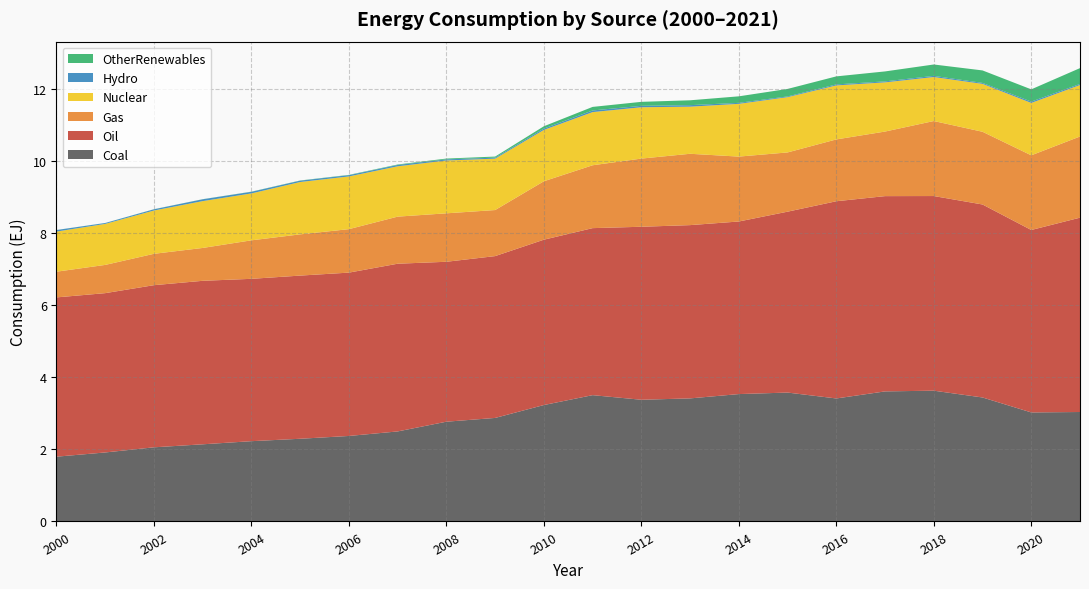

Reading left to right, extract all data points from this chart.

Coal: 1.8	1.9	2.1	2.1	2.2	2.3	2.4	2.5	2.8	2.9	3.2	3.5	3.4	3.4	3.5	3.6	3.4	3.6	3.6	3.4	3.0	3.0
Oil: 4.4	4.4	4.5	4.5	4.5	4.5	4.5	4.7	4.4	4.5	4.6	4.6	4.8	4.8	4.8	5.0	5.5	5.4	5.4	5.4	5.1	5.4
Gas: 0.7	0.8	0.9	0.9	1.1	1.1	1.2	1.3	1.3	1.3	1.6	1.7	1.9	2.0	1.8	1.6	1.7	1.8	2.1	2.0	2.1	2.3
Nuclear: 1.1	1.1	1.2	1.3	1.3	1.5	1.5	1.4	1.5	1.4	1.4	1.5	1.4	1.3	1.5	1.5	1.5	1.4	1.2	1.3	1.5	1.4
Hydro: 0.0	0.0	0.0	0.1	0.0	0.0	0.0	0.0	0.0	0.0	0.0	0.0	0.0	0.0	0.0	0.0	0.0	0.0	0.0	0.0	0.0	0.0
OtherRenewables: 0.0	0.0	0.0	0.0	0.0	0.0	0.0	0.0	0.0	0.0	0.1	0.1	0.1	0.1	0.2	0.2	0.2	0.3	0.3	0.3	0.3	0.4